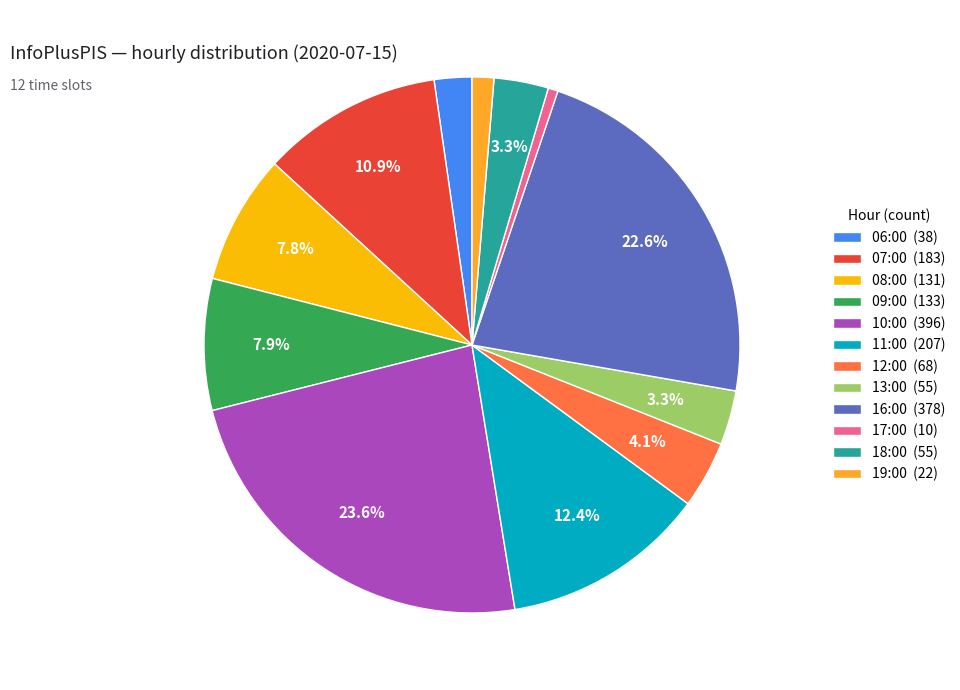

Count the number of slices in the pie.

12